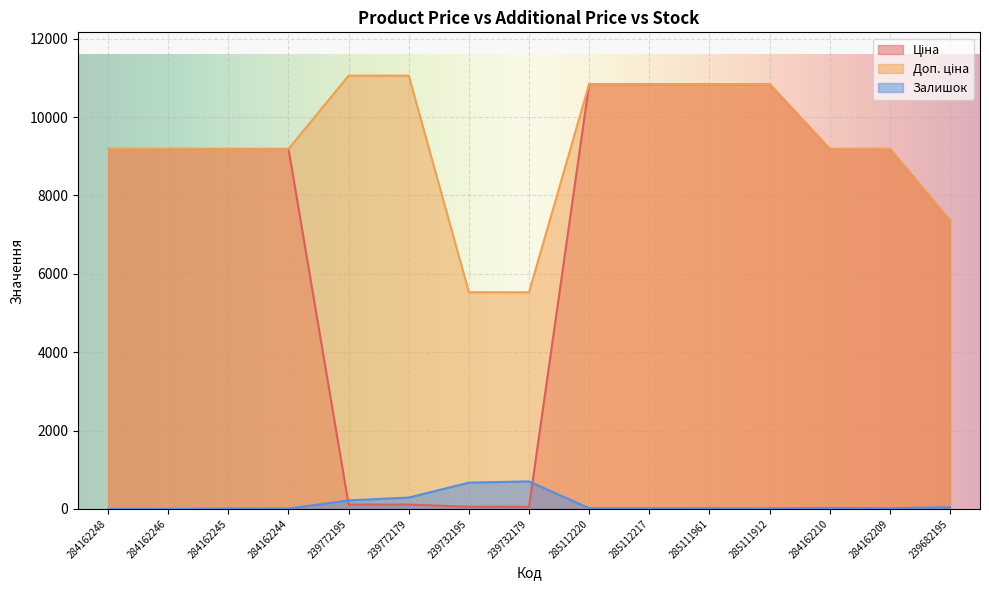

At which label does Доп. ціна first exceed 9185?

284162248